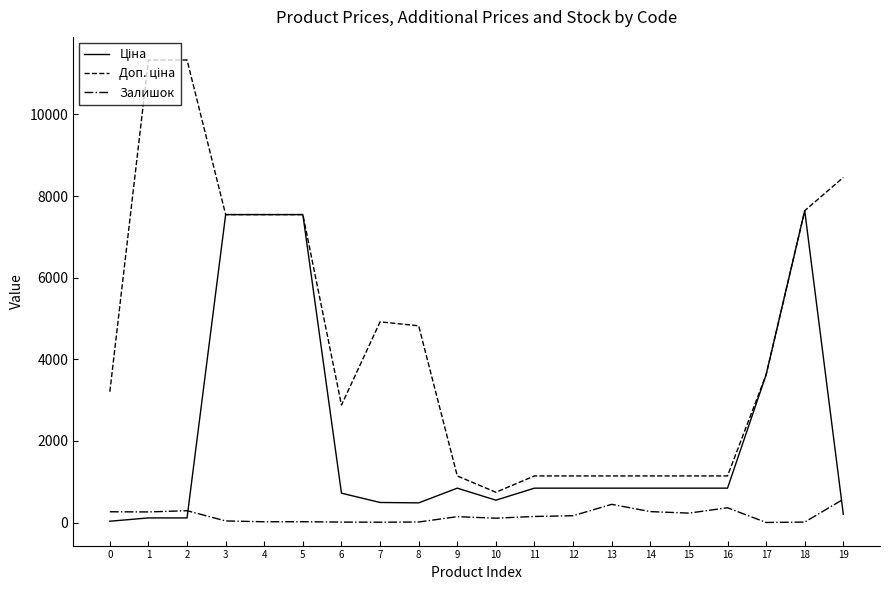

What is the maximum value for Залишок?

571.0